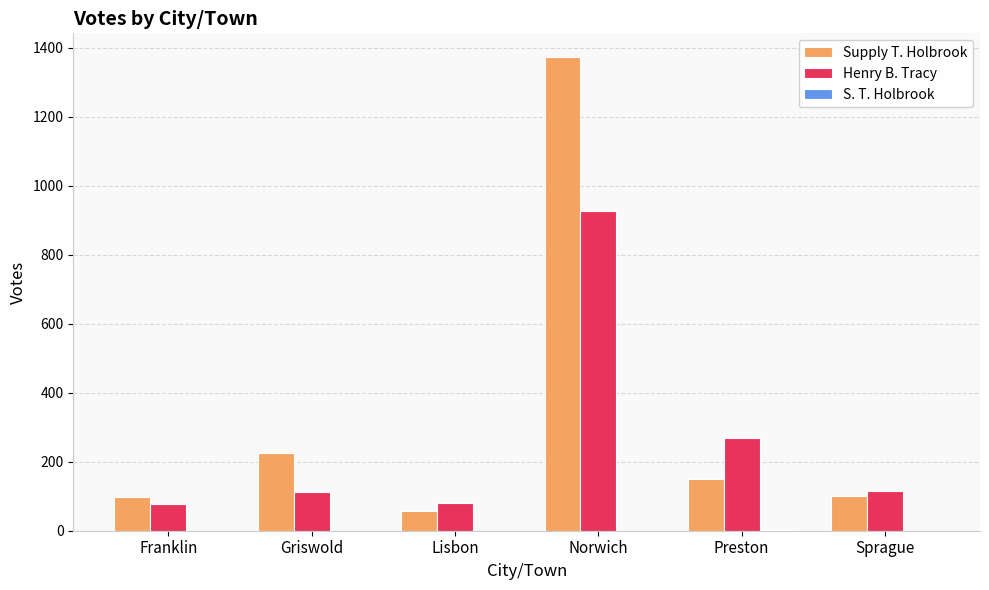

Is it true that Henry B. Tracy equals 455 at Norwich?

False